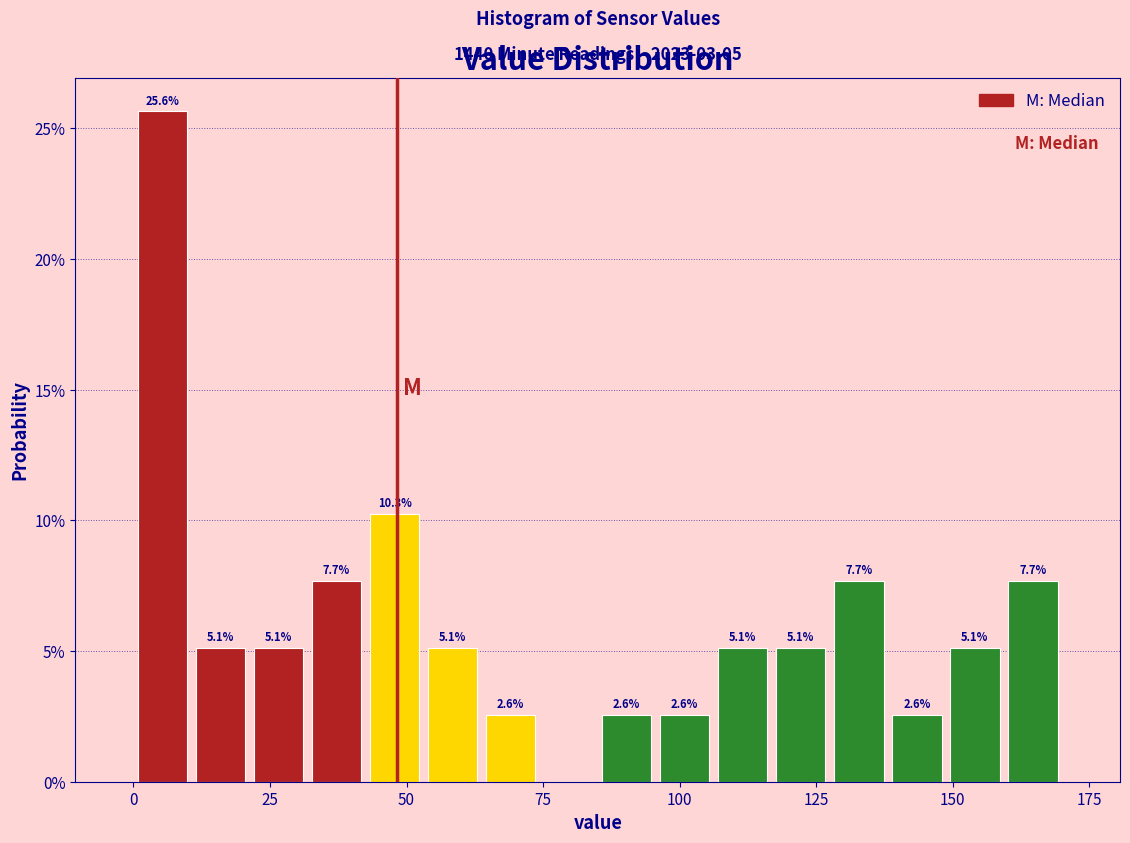

Around what value on the x-axis is the tallest bar? Give the approximate position of its centre, as read against the axis.

5